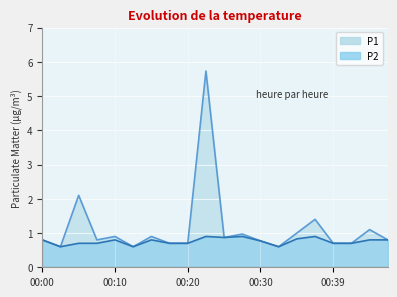

Reading right to left, list all the values displayed in this chart.

P1: 0.8	1.1	0.7	0.7	1.4	1.0	0.6	0.8	1.0	0.9	5.7	0.7	0.7	0.9	0.6	0.9	0.8	2.1	0.6	0.8
P2: 0.8	0.8	0.7	0.7	0.9	0.8	0.6	0.8	0.9	0.9	0.9	0.7	0.7	0.8	0.6	0.8	0.7	0.7	0.6	0.8